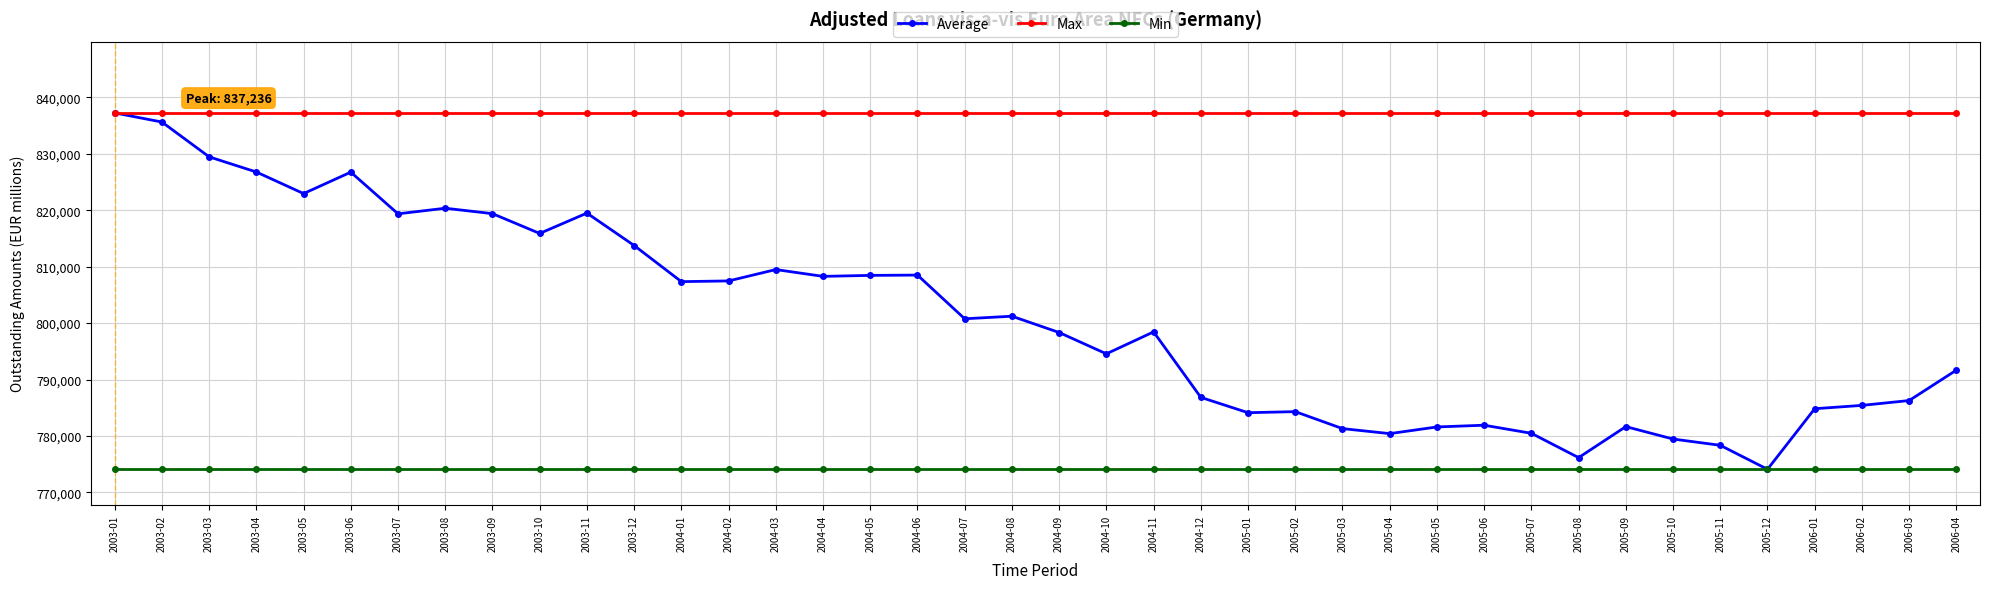

What is the value of the Average point at the 3rd from the left?

829451